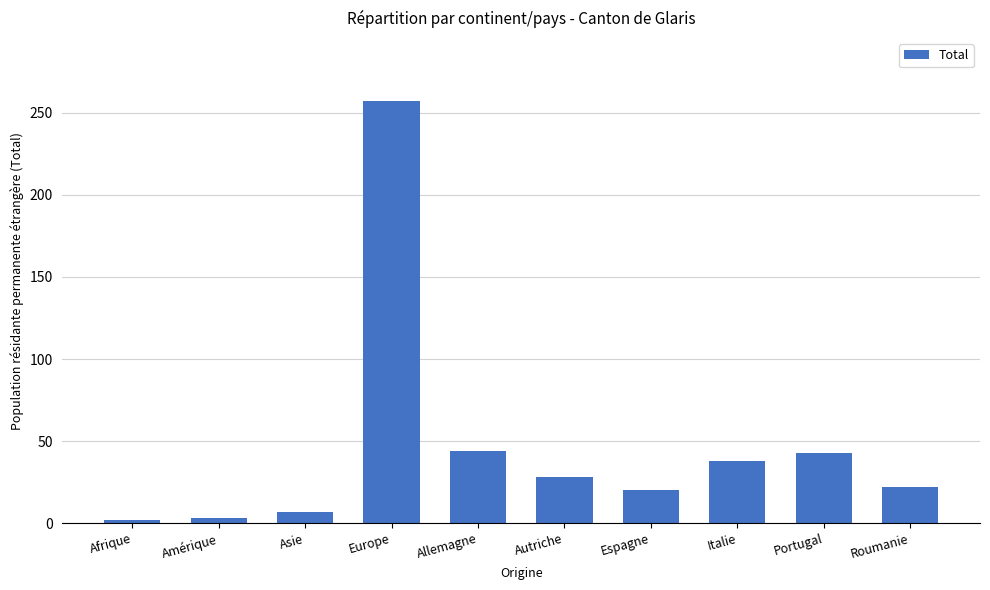

What is the sum of the values at Asie and Roumanie?

29